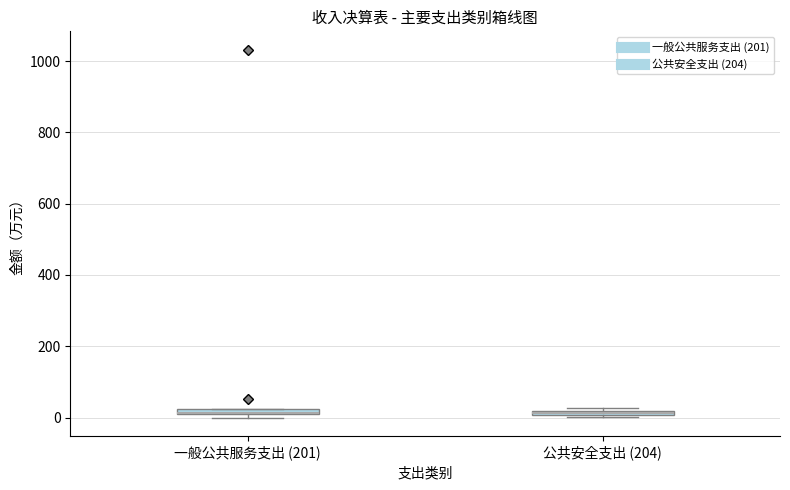

Where is the lower edge of the box for 一般公共服务支出 (201) on the y-axis? The values are not printed on the chart, so give them approximately, as read against the axis.

0